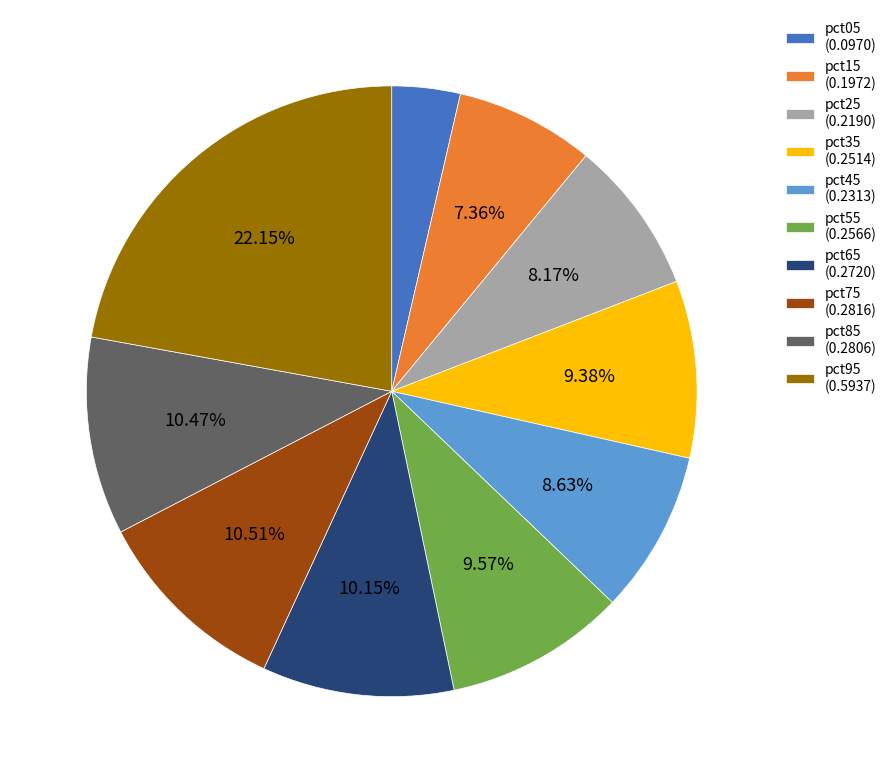

Do pct05 (0.0970) and pct55 (0.2566) together represent more than half of the pie?

No